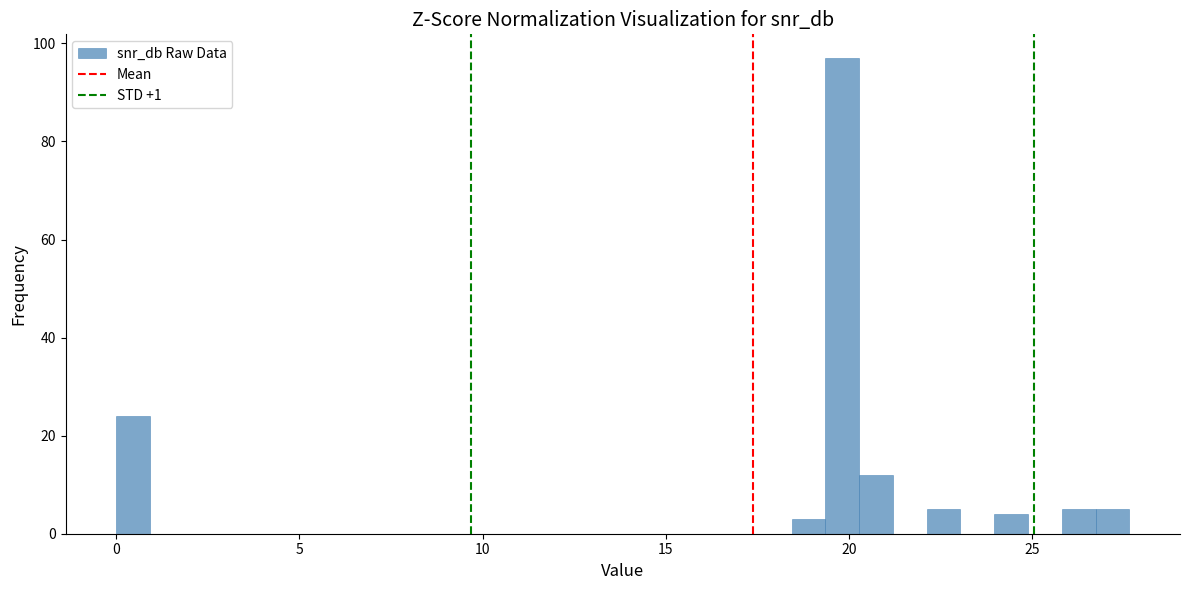

Around what value on the x-axis is the tallest bar? Give the approximate position of its centre, as read against the axis.

20.0